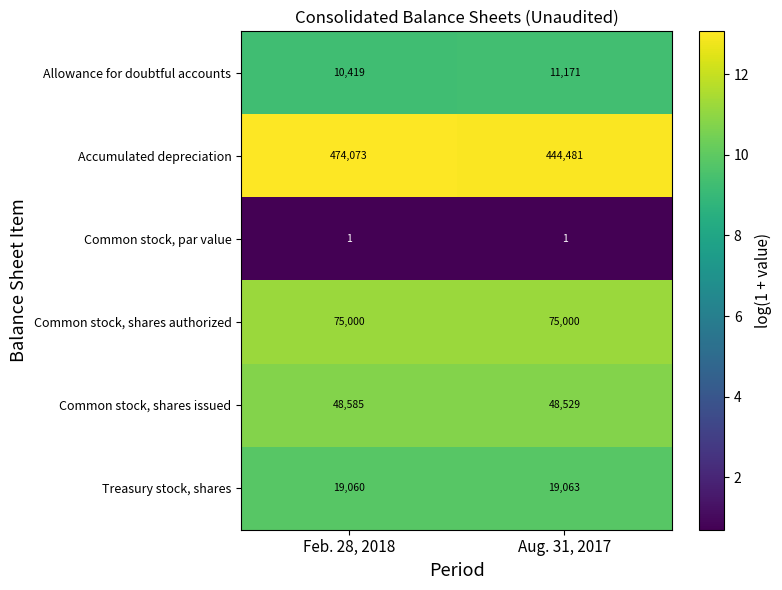

At how many categories does at least one series exceed 12?

2